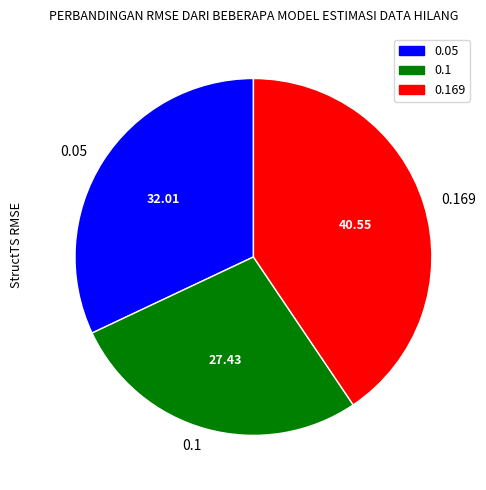

Is the sum of 0.1 and 0.169 greater than half?

Yes